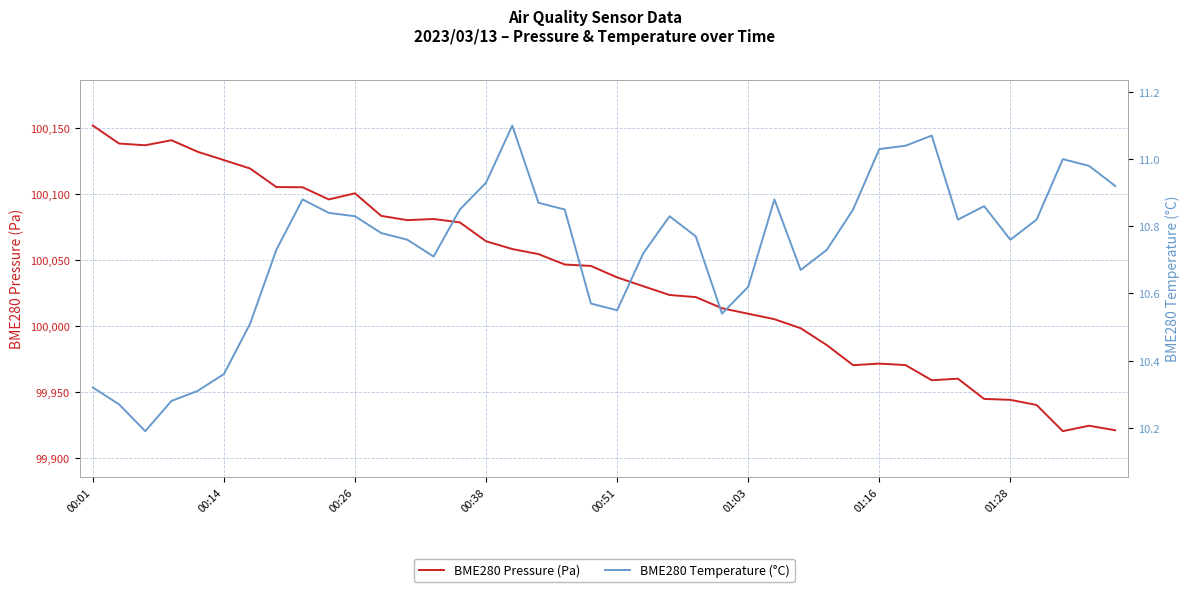

What is the maximum value for BME280 Pressure (Pa)?

100152.2